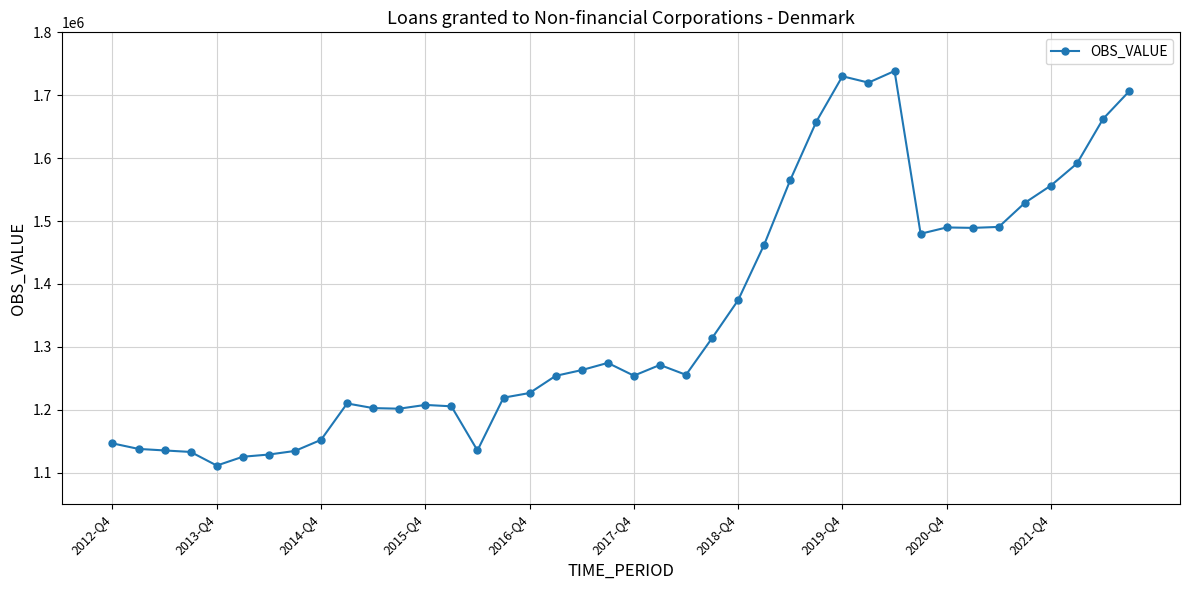

What is the difference between the second highest and minimum values?

618838